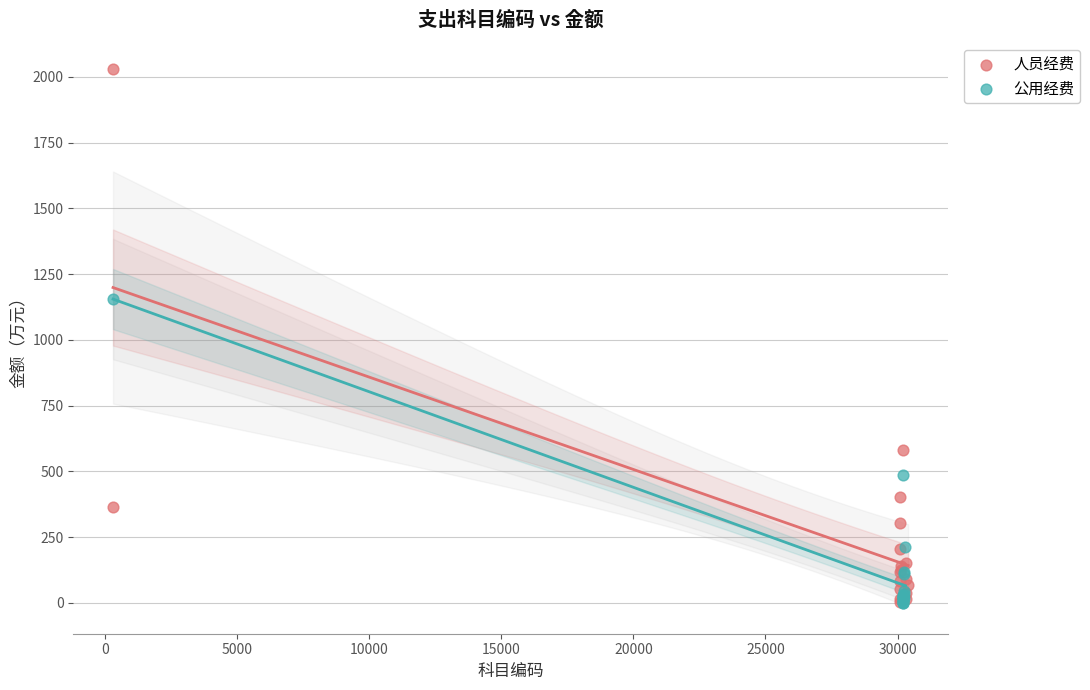

Which series reaches the maximum Y coordinate?

人员经费